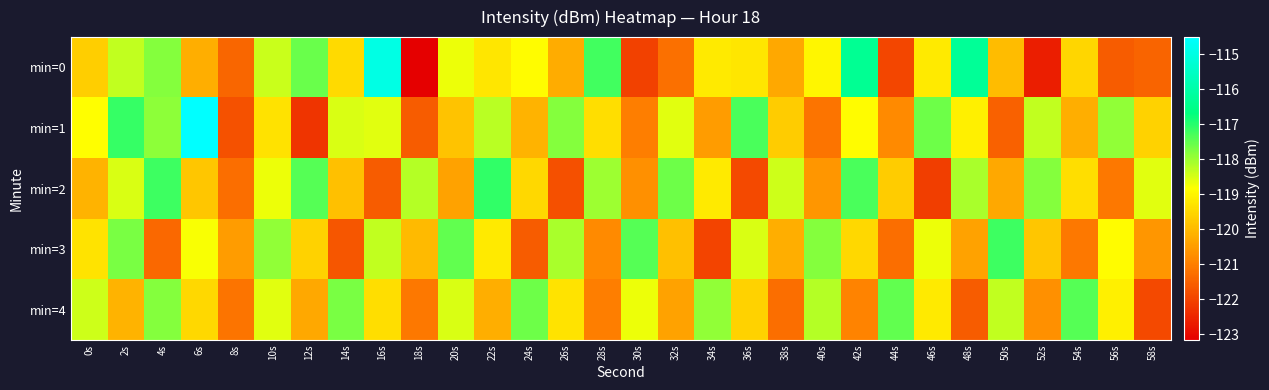

What is the difference between the highest and lowest values at 12s?

4.9